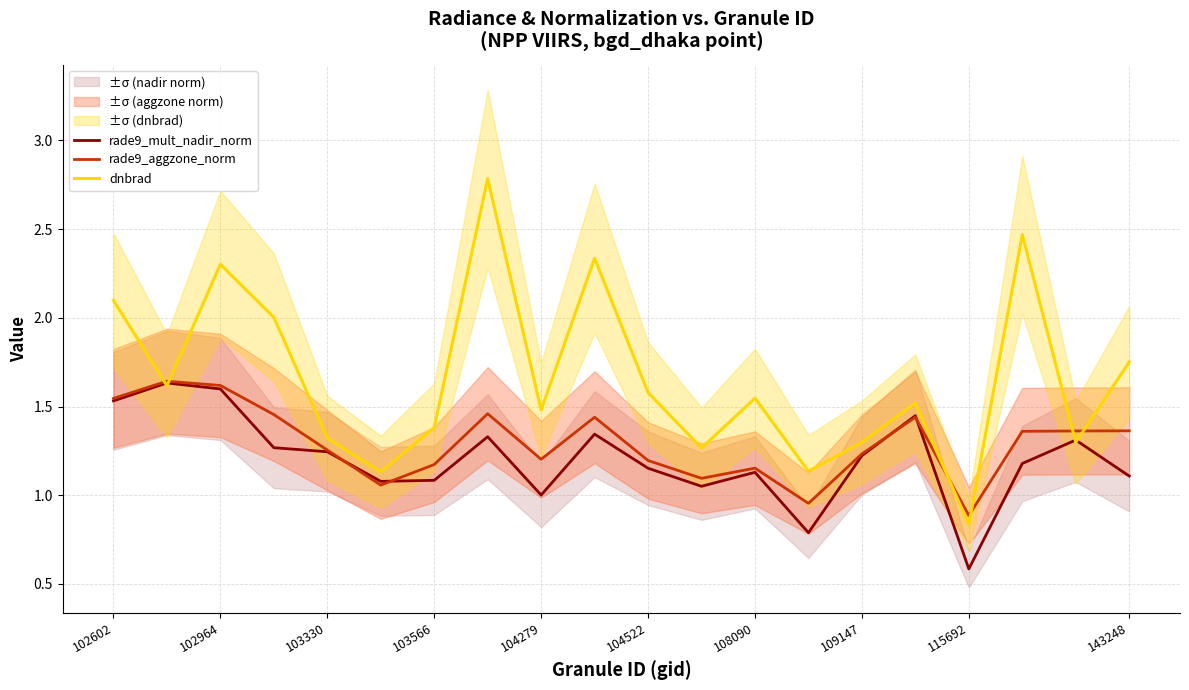

At which label does rade9_aggzone_norm reach its minimum?

115692